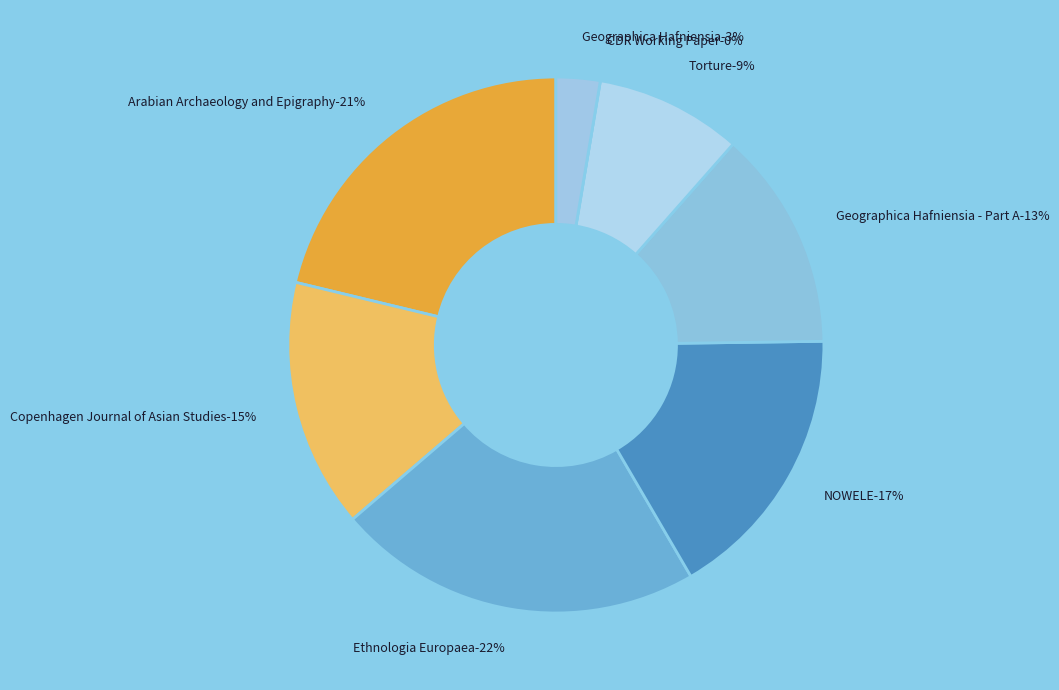

Is it true that Torture is 3% of the pie?

False